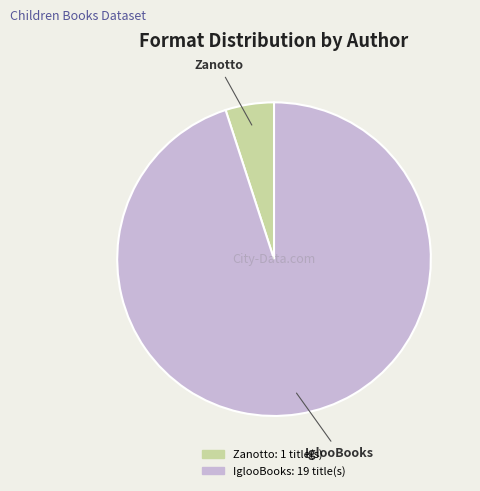

Does any single category account for the majority?

Yes